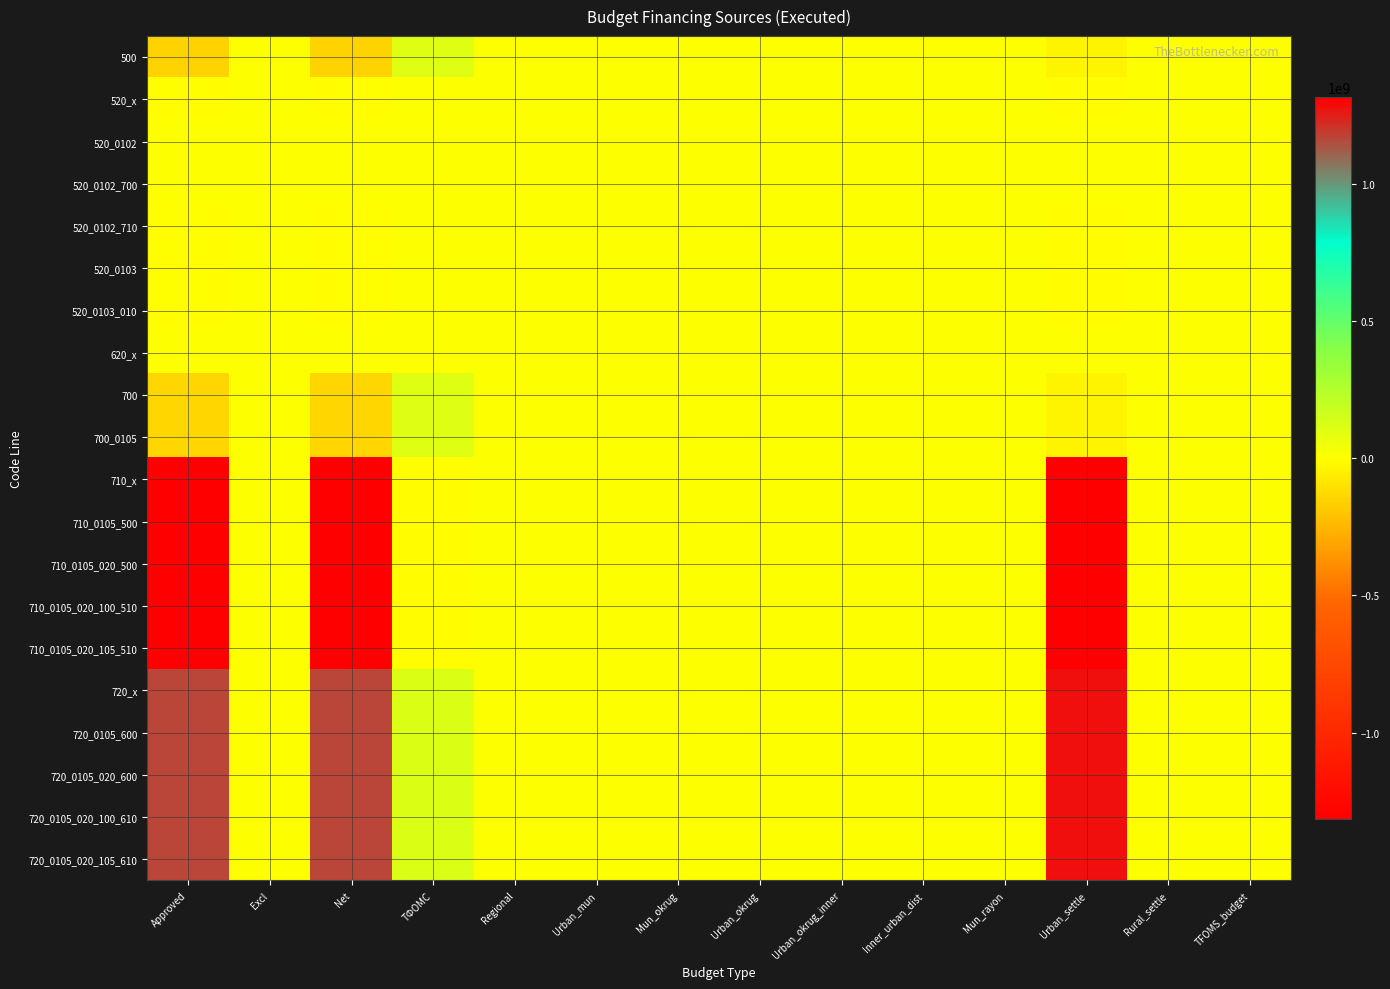

At which category is the sum across all series the highest?

ТФОМС